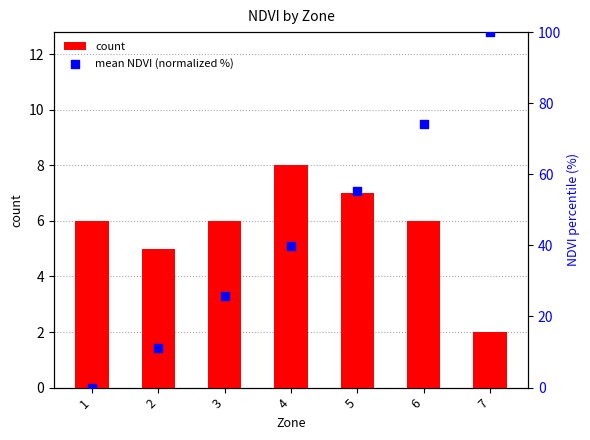

What is the total value across all series at 7?

102.0